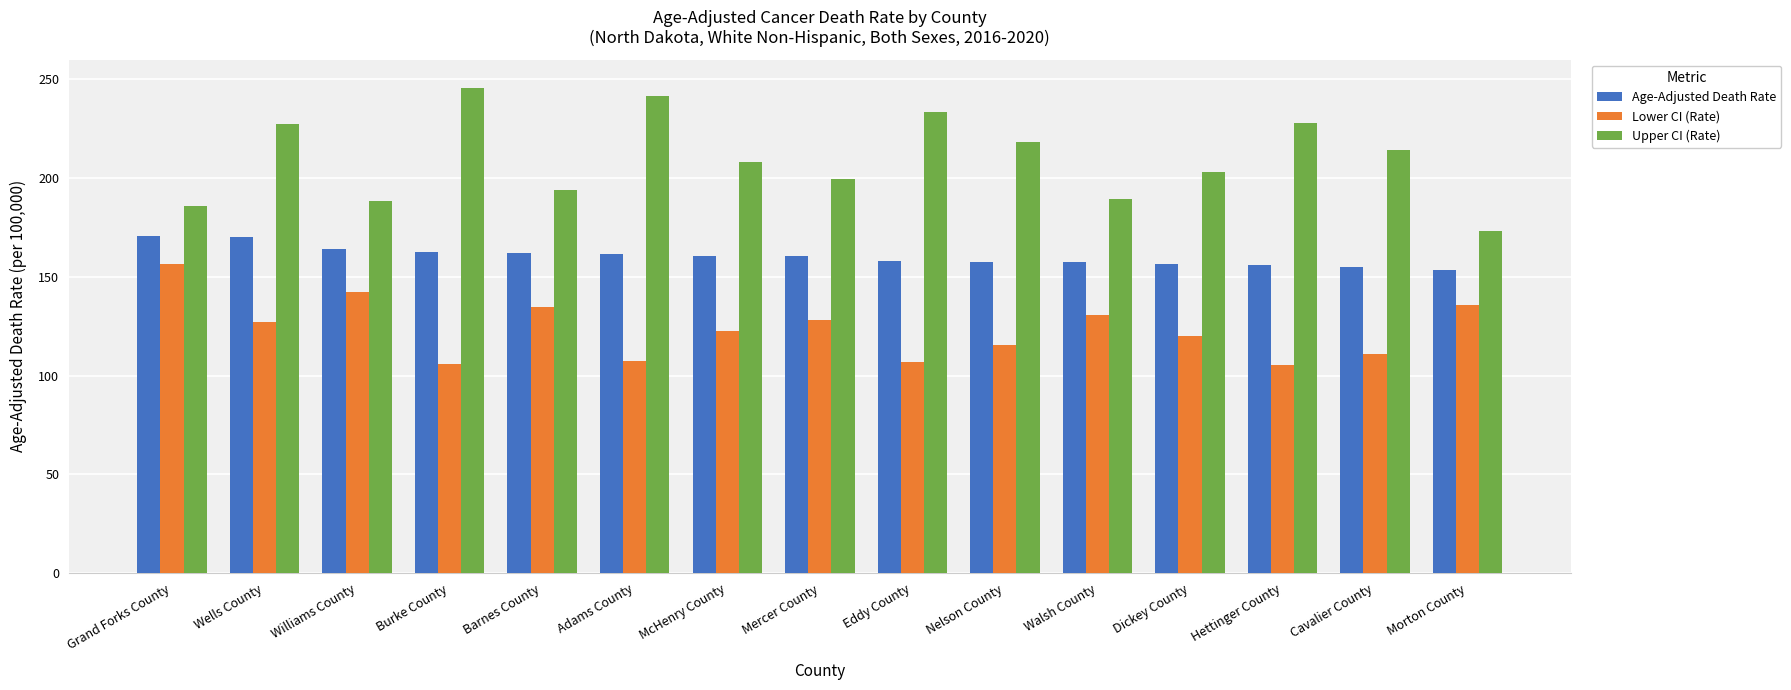

What position from the left is Barnes County?

5